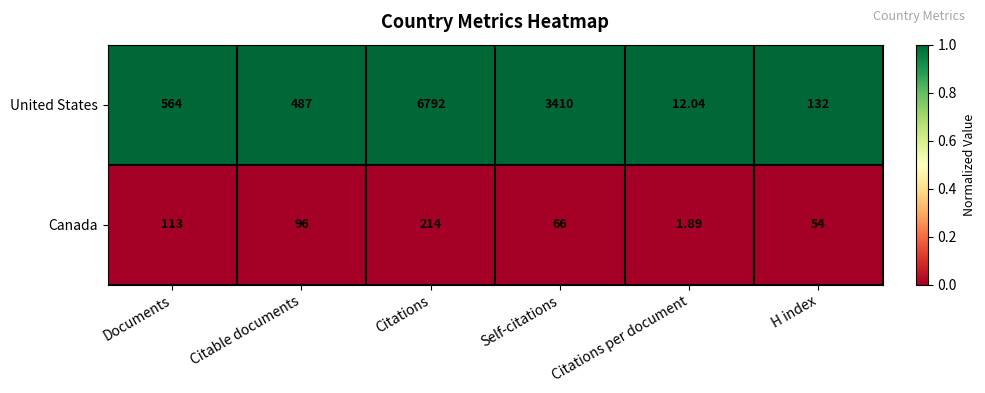

Which series has the widest spread of values?

United States